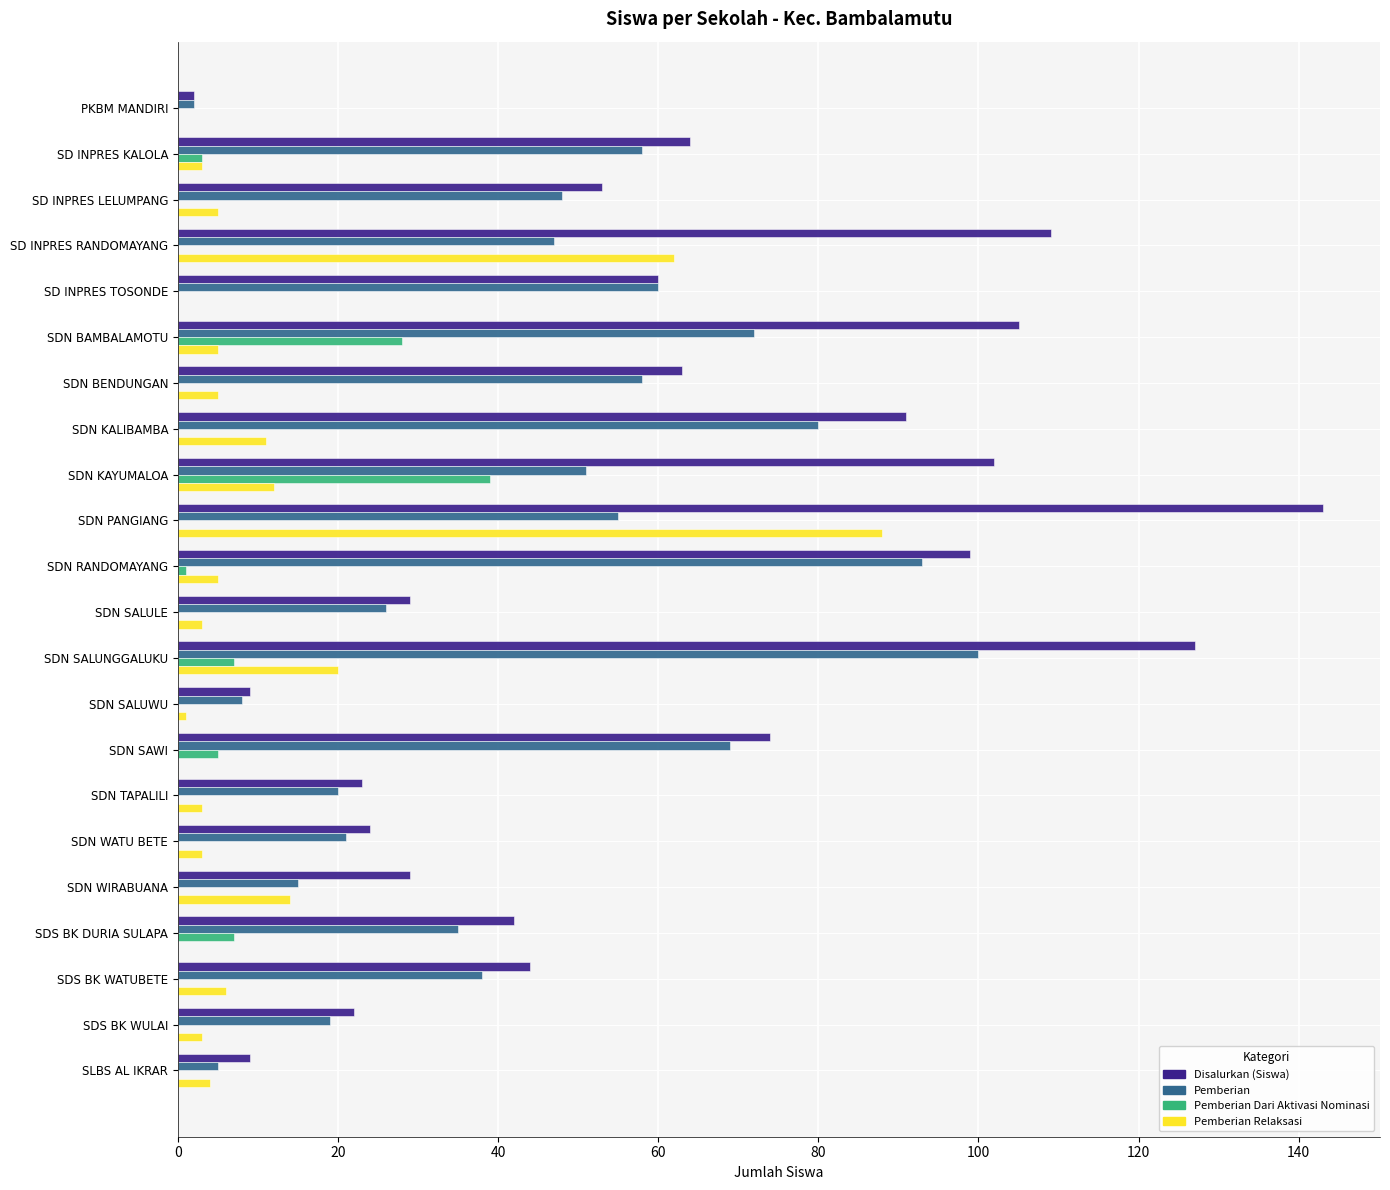

Which category has the highest value in the Pemberian Dari Aktivasi Nominasi series?

SDN KAYUMALOA